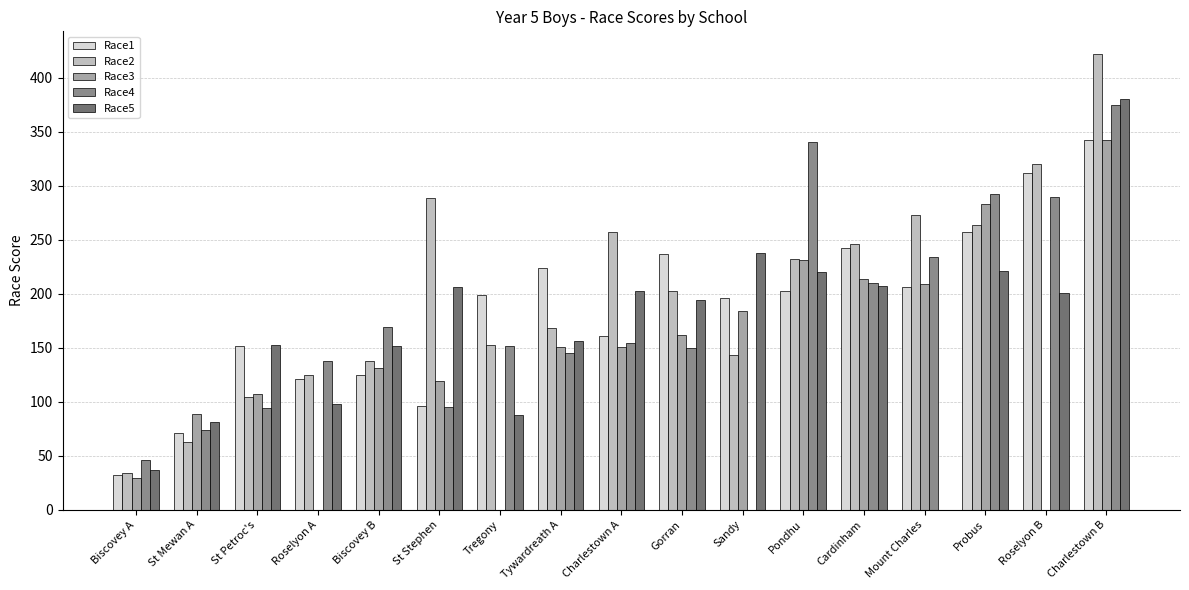

The Race3 series shows 252 at Charlestown A. True or false?

False